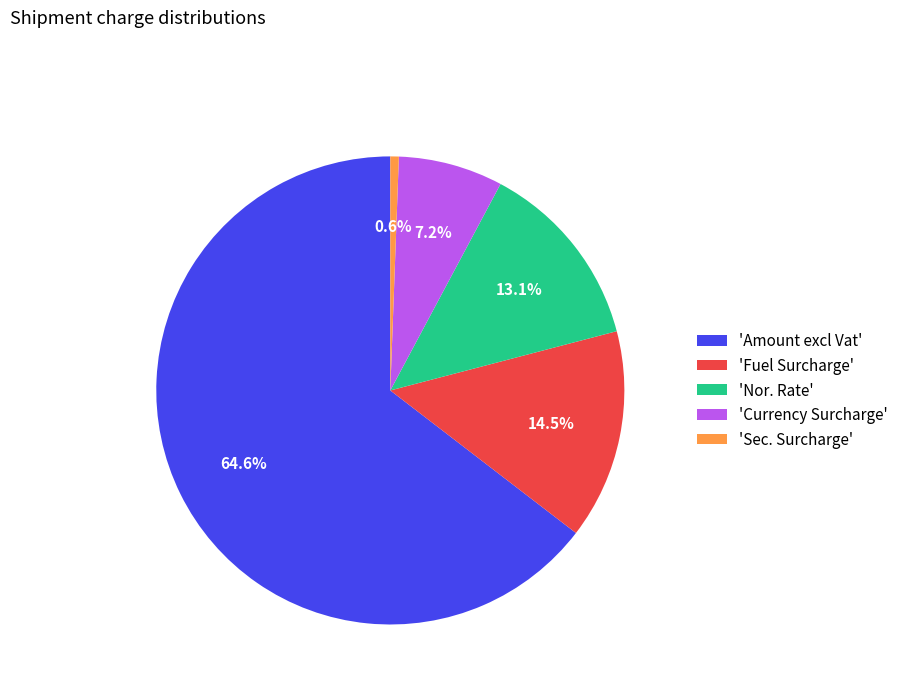

Combined, what portion of the pie is 'Fuel Surcharge' and 'Sec. Surcharge'?

15.1%